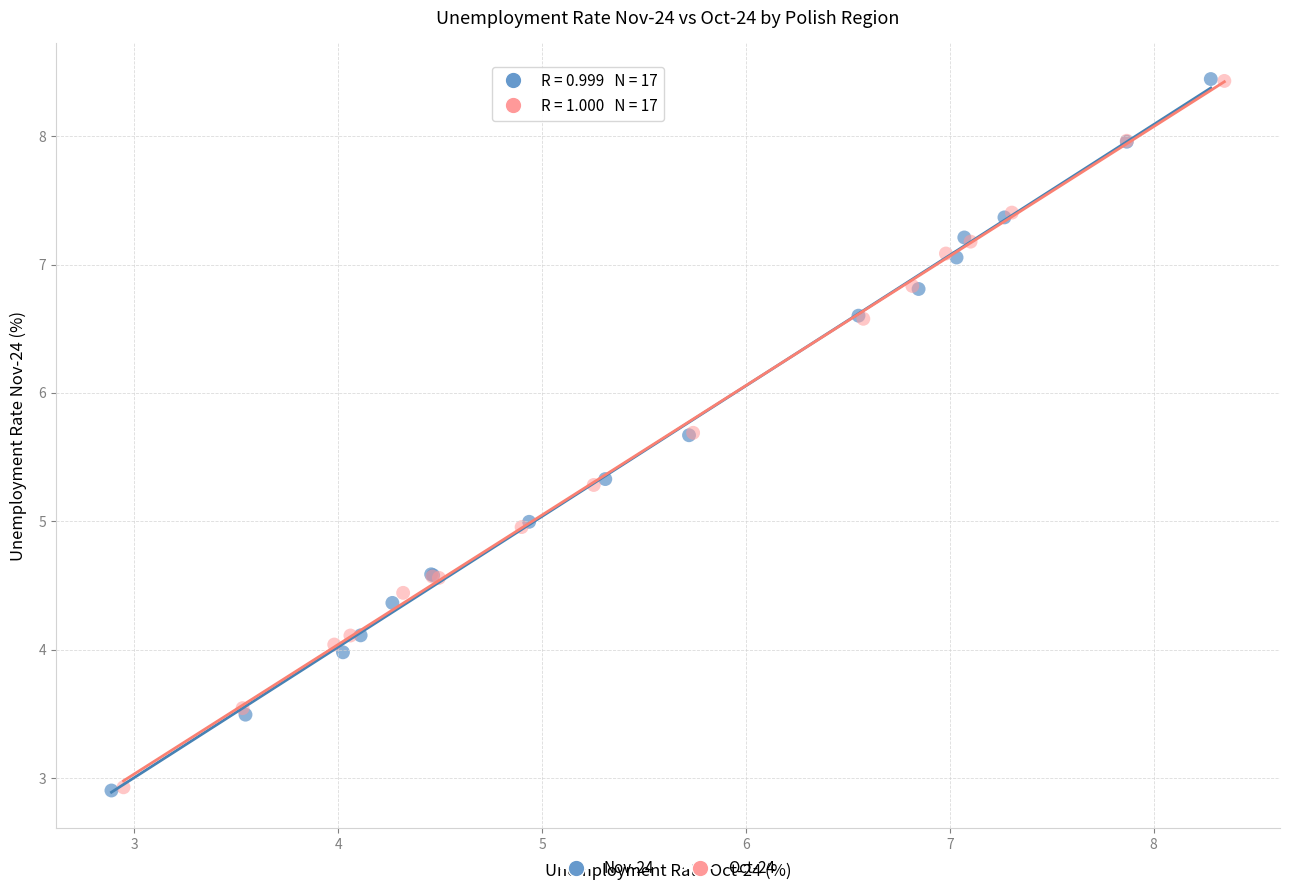

Which series has the widest spread of Y values?

Nov-24